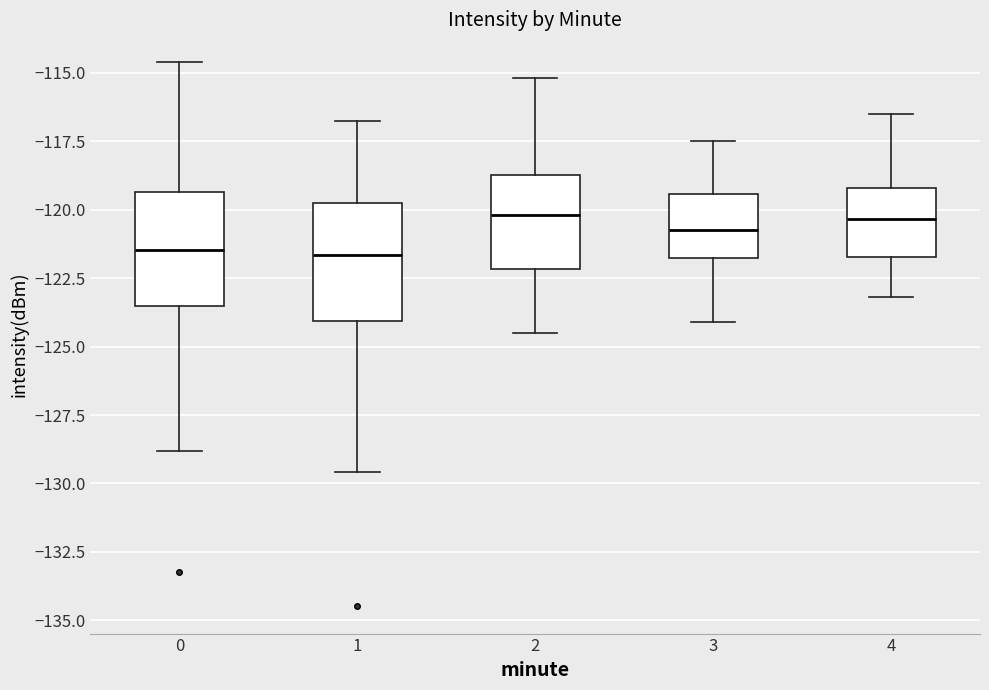

Where is the lower edge of the box at x = 1 on the y-axis? The values are not printed on the chart, so give them approximately, as read against the axis.

-124.0